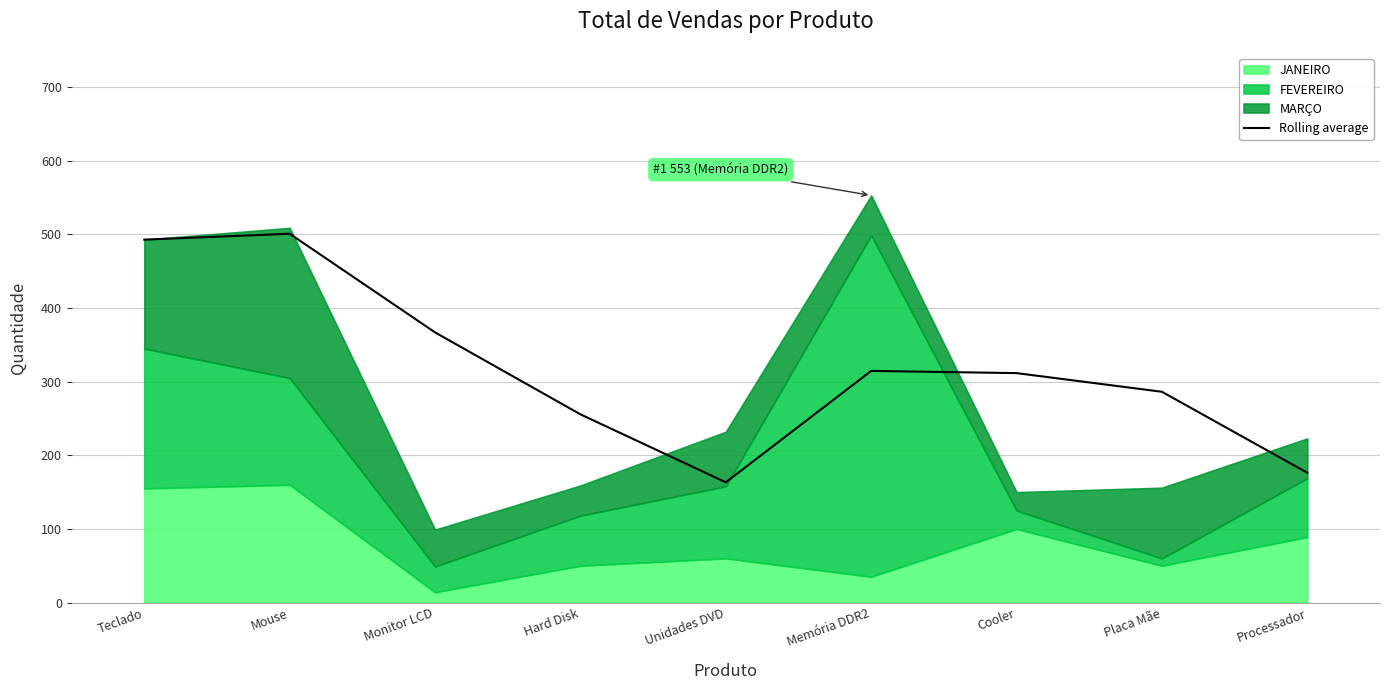

What is the label of the 1st point from the right?

Processador